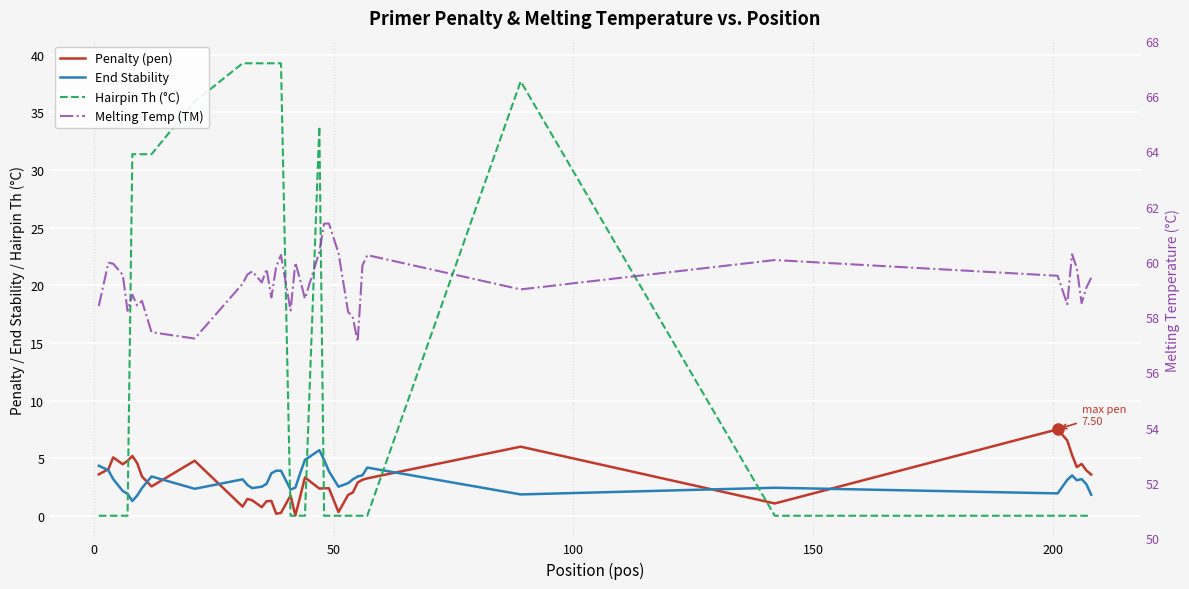

How many interior local valleys does the Penalty (pen) series have?

10